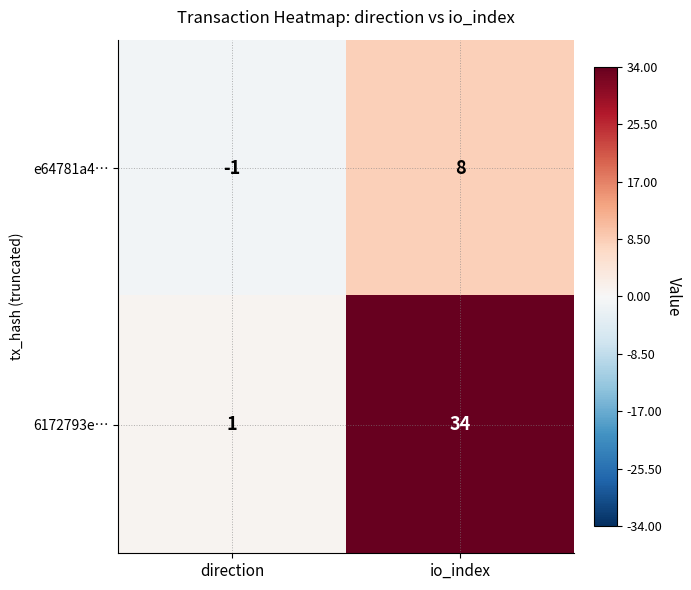

What is the total value across all series at io_index?

42